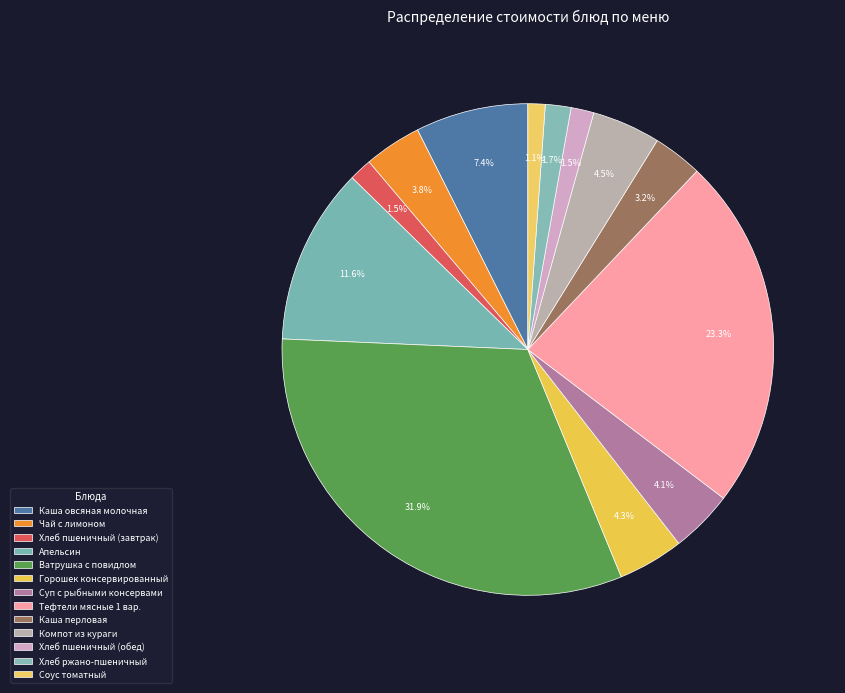

Which slice is the smallest?

Соус томатный